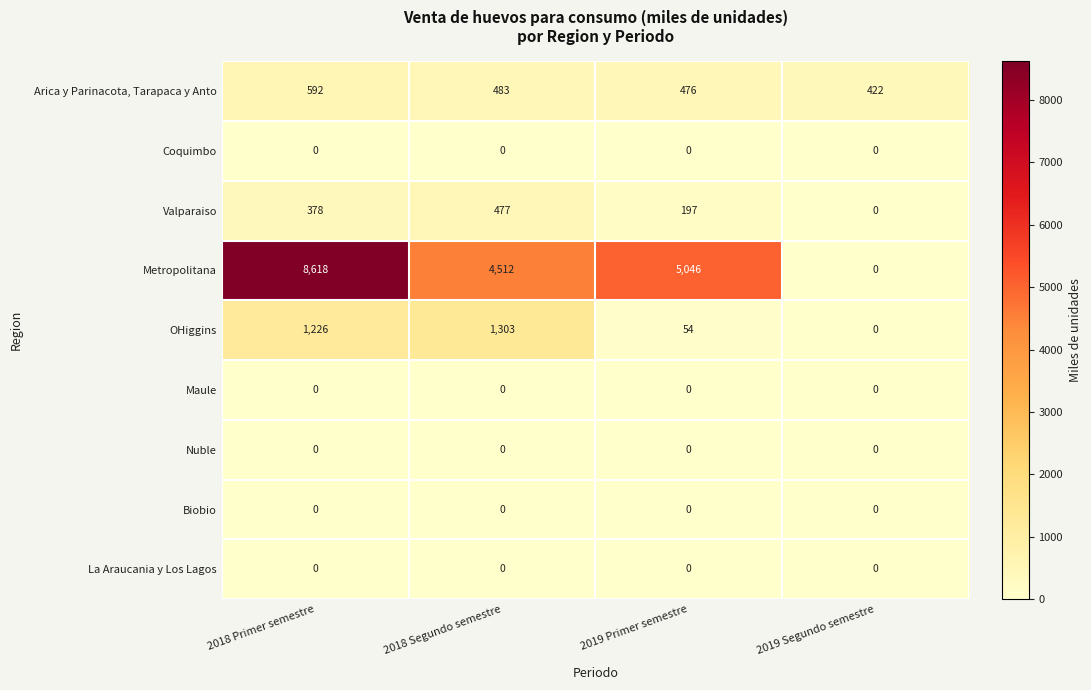

Which series has the largest total across all categories?

Metropolitana